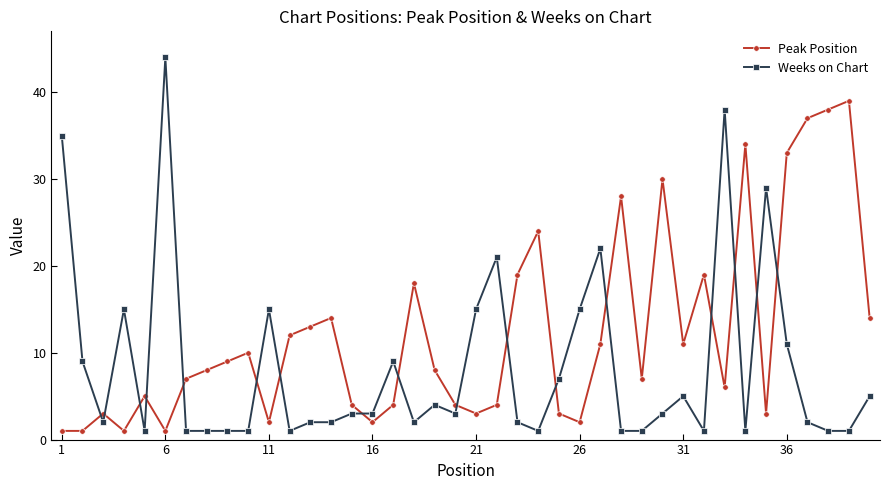

In Peak Position, how many points are higher than both neighbors (excluding endpoints)?

11